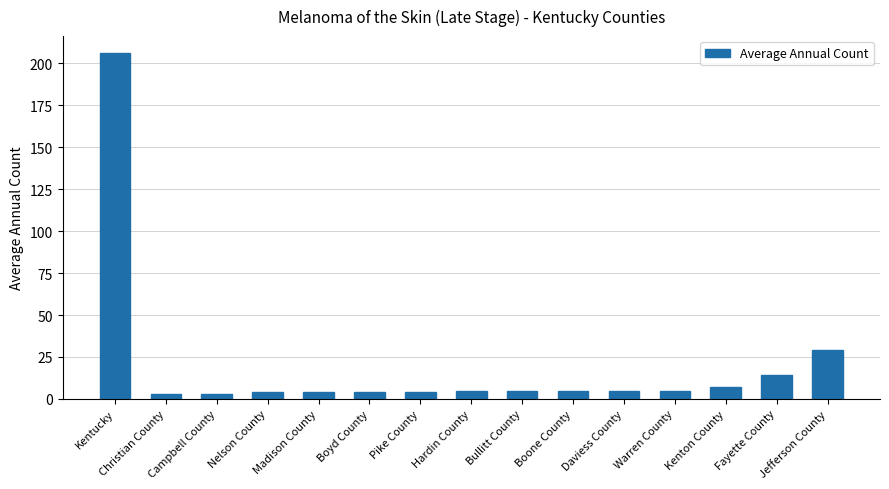

What is the sum of the values at Kenton County and Boone County?

12